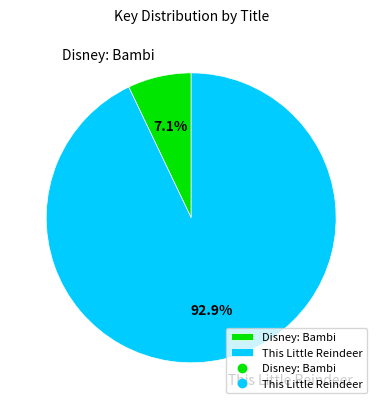

Count the number of slices in the pie.

2